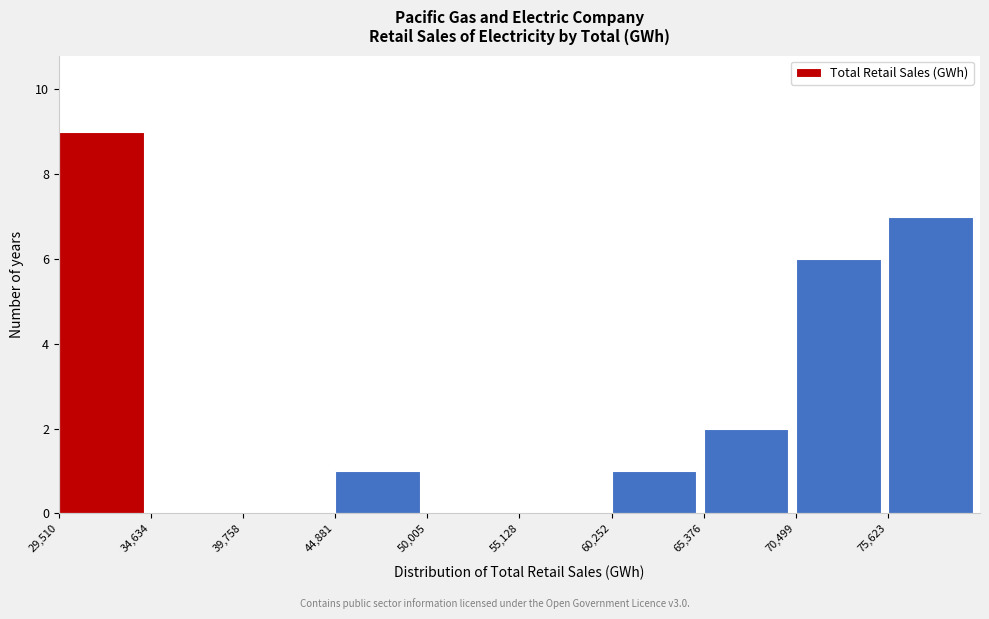

Which range on the x-axis has the tallest bar?

30000 to 35000